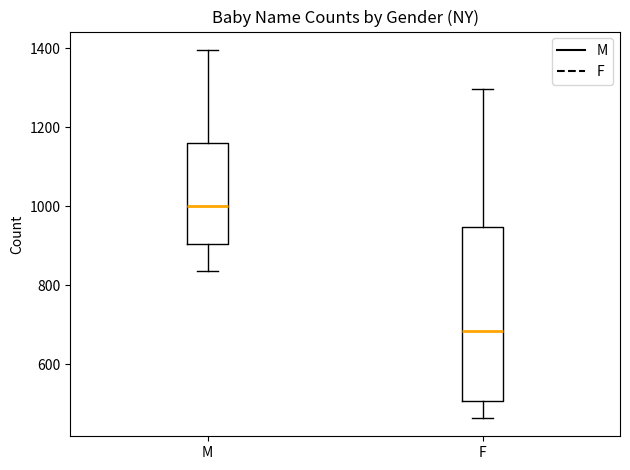

Reading left to right, transcribe this box plot: for each box, give where its median line is, the range the box spans, and where its two whiskers end, as read against the y-axis. The values are not printed on the chart, so give them approximately, as read against the axis.

M: median 1000, box 900 to 1160, whiskers 840 to 1400
F: median 680, box 500 to 940, whiskers 460 to 1300